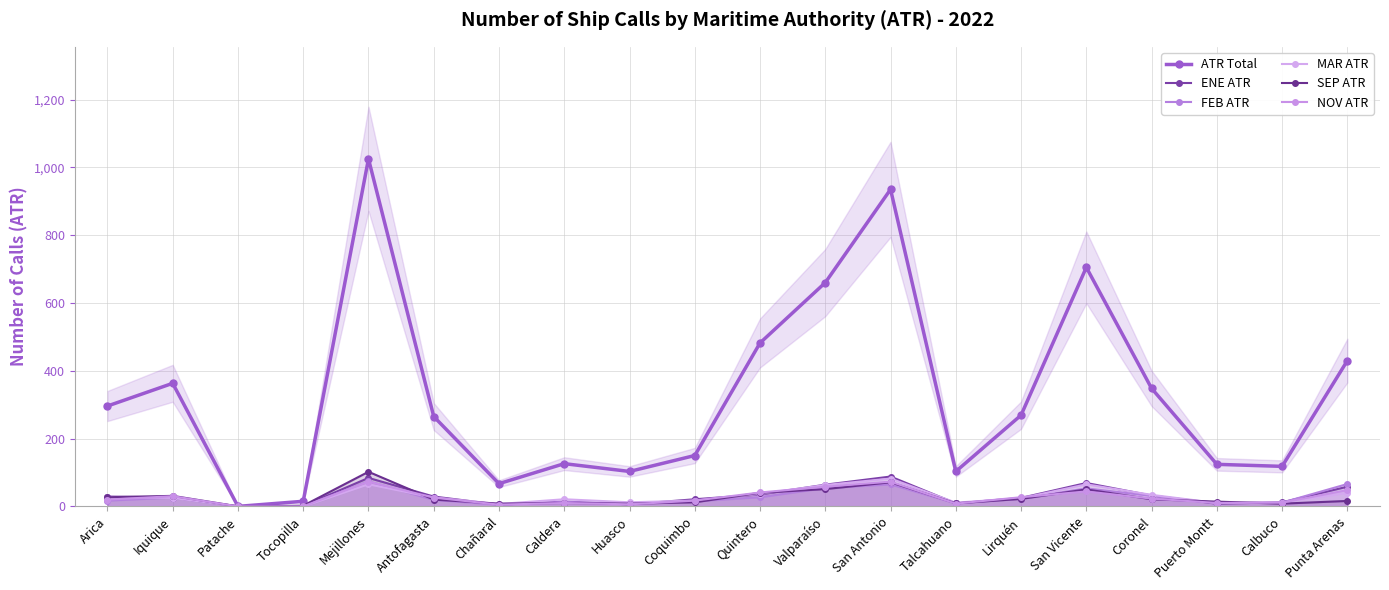

Count the number of data series in this chart.

6